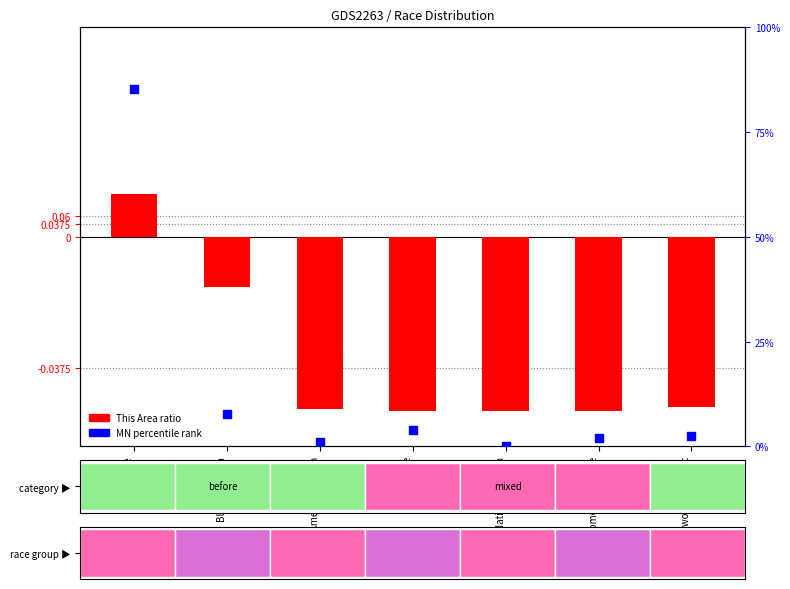

Which series has the largest Y range (max minus min)?

MN percentile